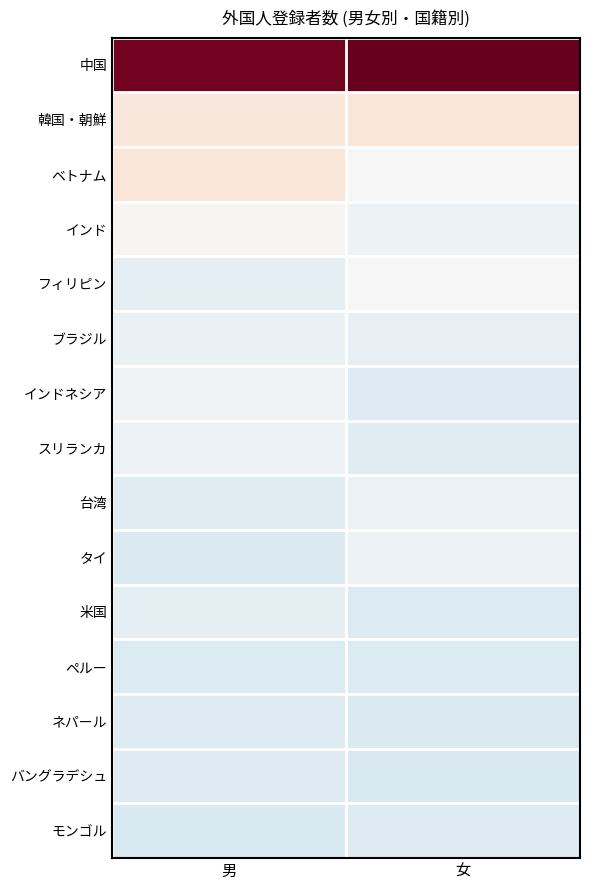

What is the spread (max minus min) of values at 女?

1696